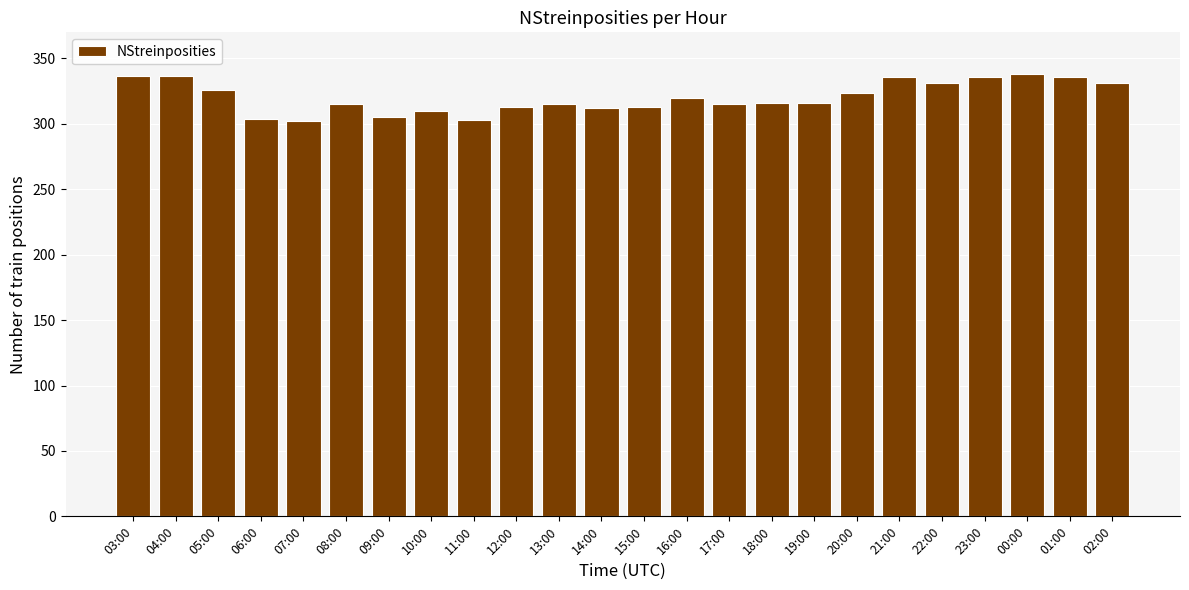

What is the maximum value shown in the chart?

338